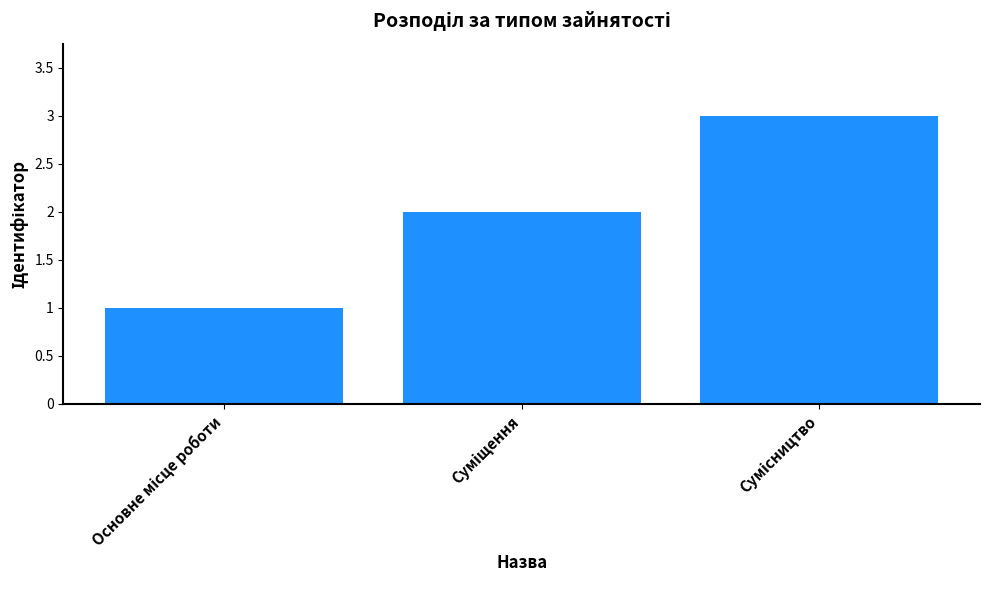

Does the chart contain stacked bars?

No